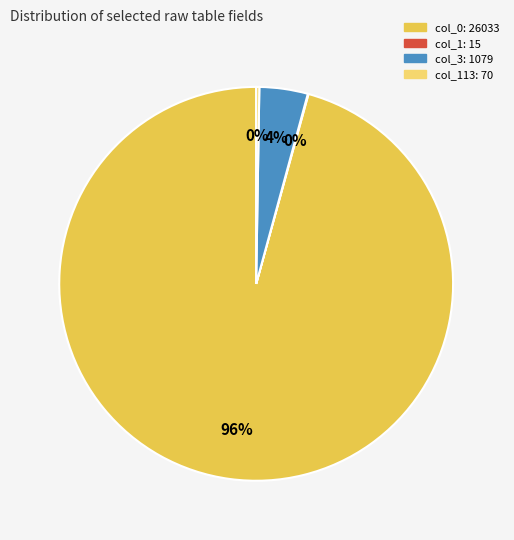

True or false: col_0: 26033 accounts for 86% of the total.

False